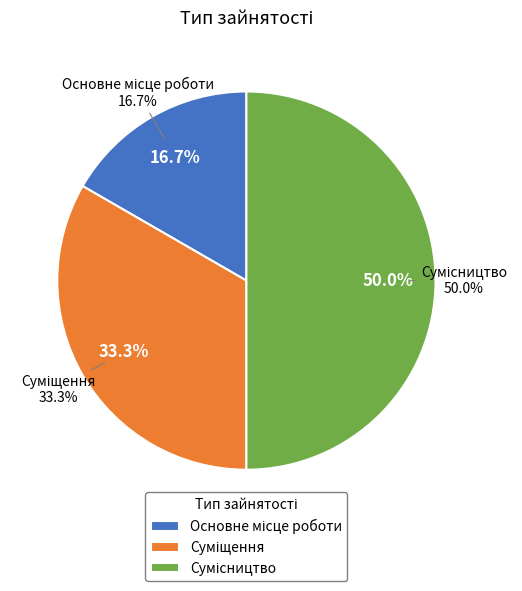

What is the change in value from Основне місце роботи to Суміщення?

+1